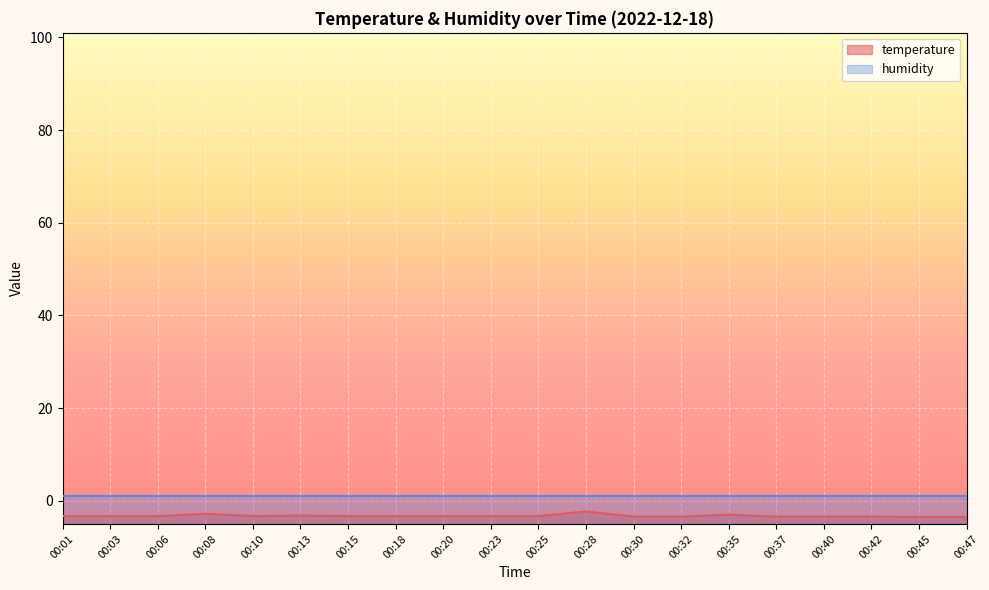

Does the chart display data point markers on the line(s)?

No